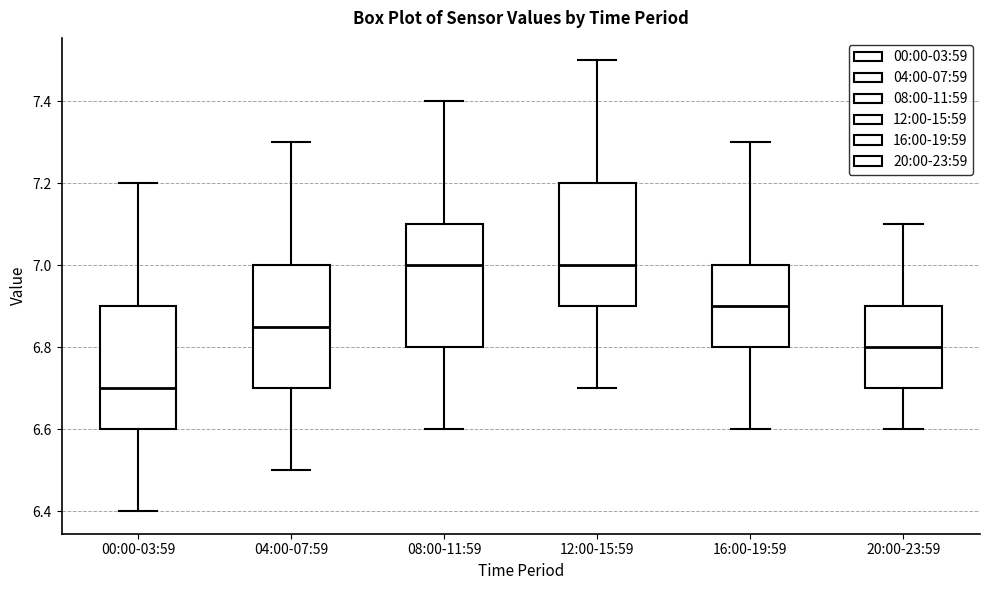

Reading left to right, read every box against the y-axis: the position of its median line, the range the box covers, and the ends of its whiskers. The values are not printed on the chart, so give them approximately, as read against the axis.

00:00-03:59: median 6.70, box 6.60 to 6.90, whiskers 6.40 to 7.20
04:00-07:59: median 6.86, box 6.70 to 7.00, whiskers 6.50 to 7.30
08:00-11:59: median 7.00, box 6.80 to 7.10, whiskers 6.60 to 7.40
12:00-15:59: median 7.00, box 6.90 to 7.20, whiskers 6.70 to 7.50
16:00-19:59: median 6.90, box 6.80 to 7.00, whiskers 6.60 to 7.30
20:00-23:59: median 6.80, box 6.70 to 6.90, whiskers 6.60 to 7.10